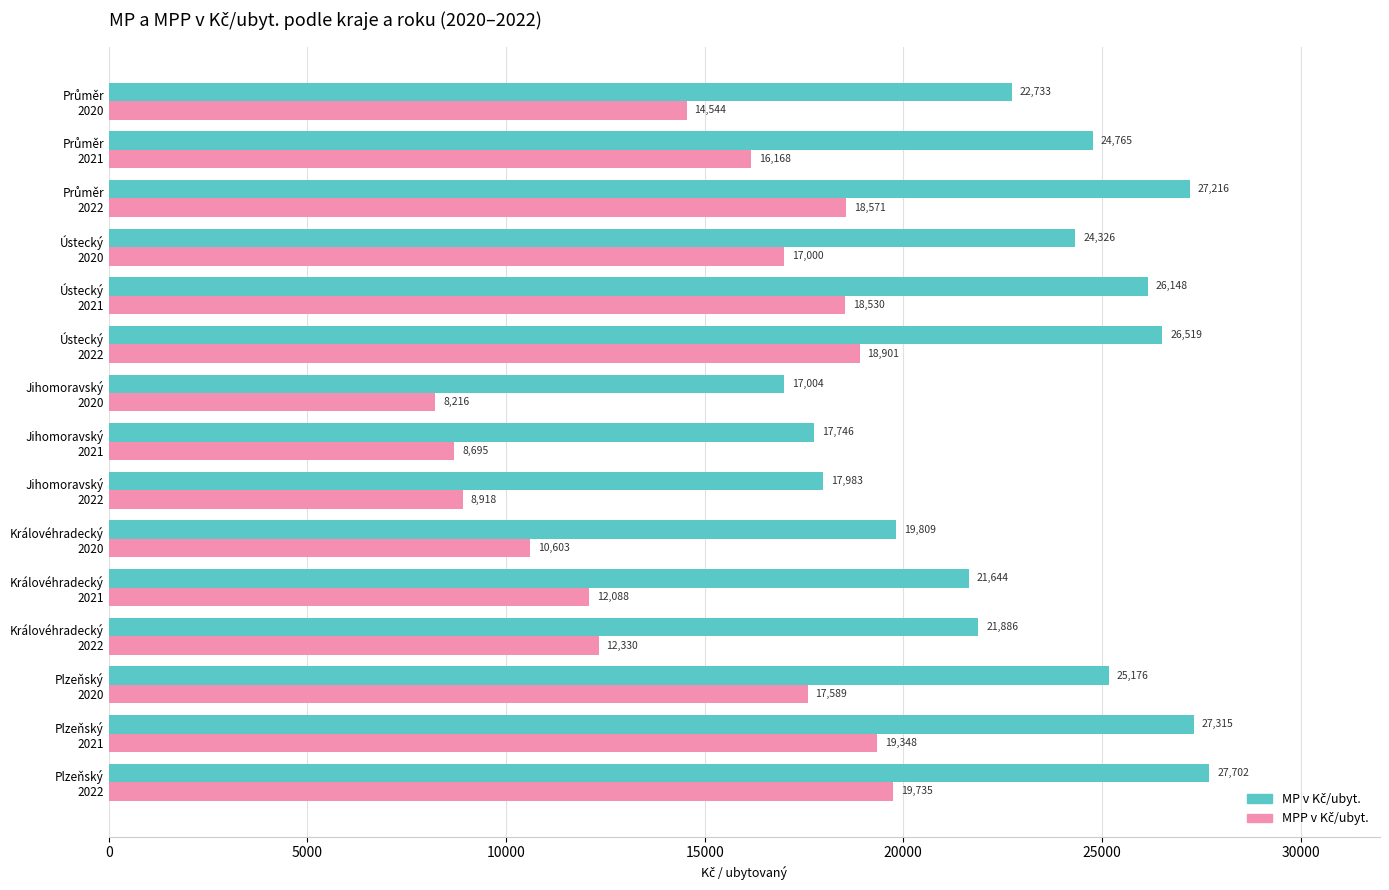

What is the maximum value shown in the chart?

27702.0